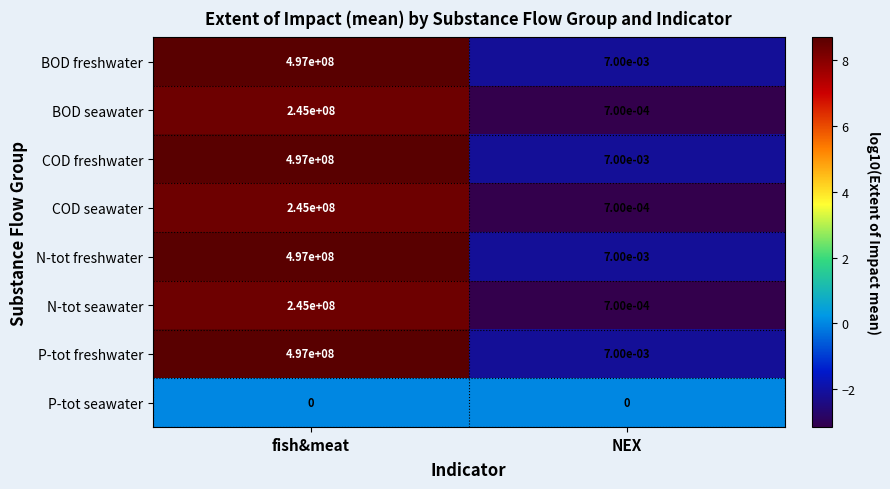

List the labels in order of N-tot freshwater value, smallest first.

NEX, fish&meat